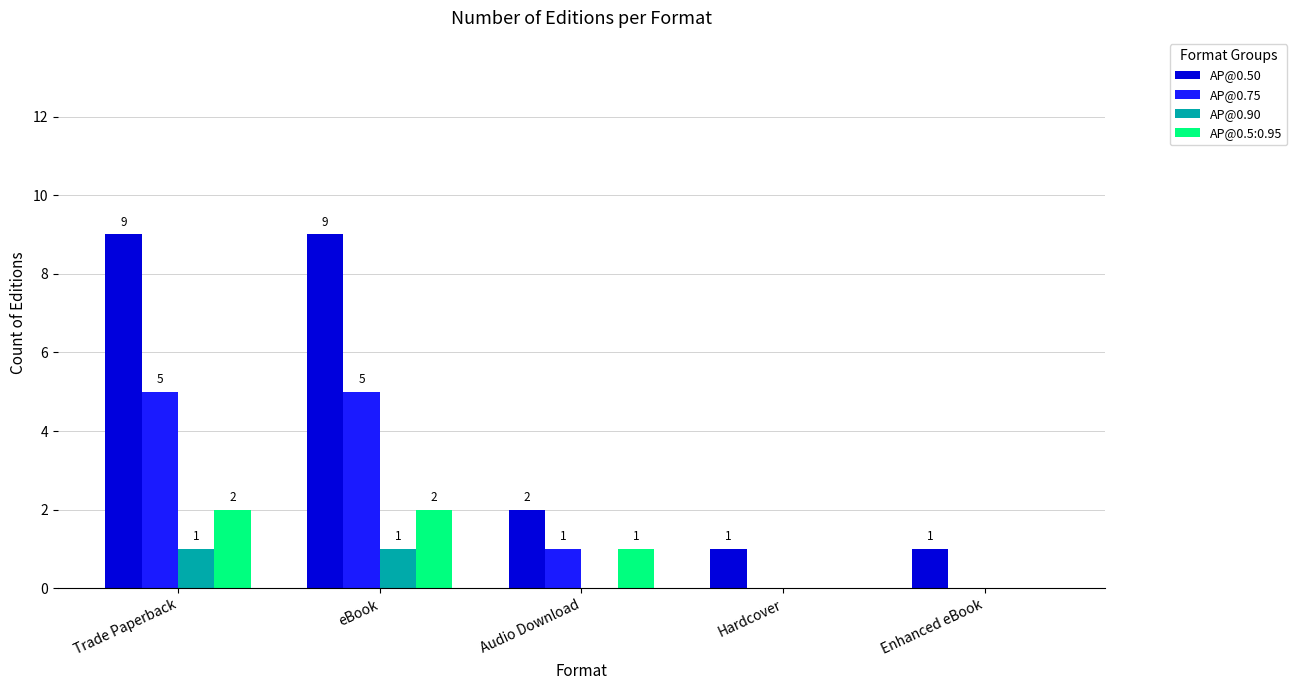

What is the sum of all AP@0.5:0.95 values?

5